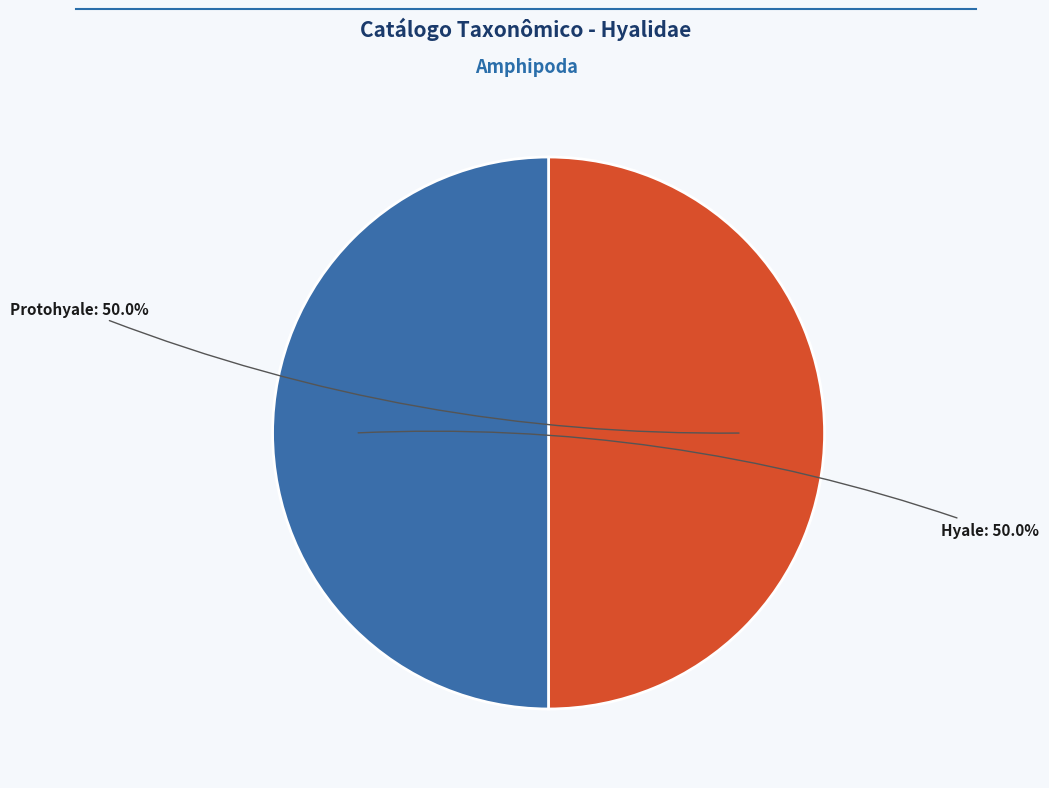

How many segments does this pie chart have?

2